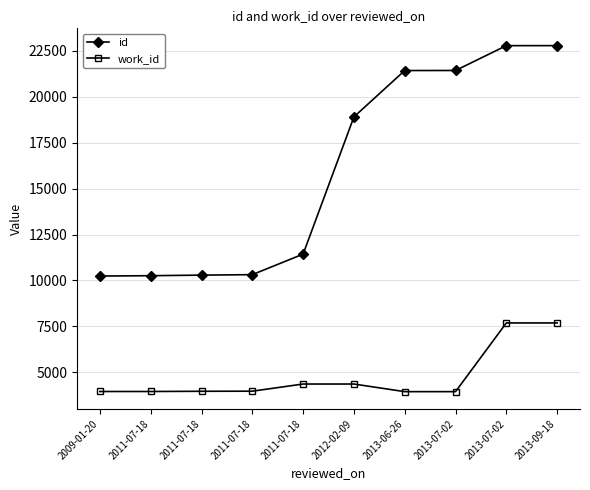

What are all the series names shown in the legend?

id, work_id